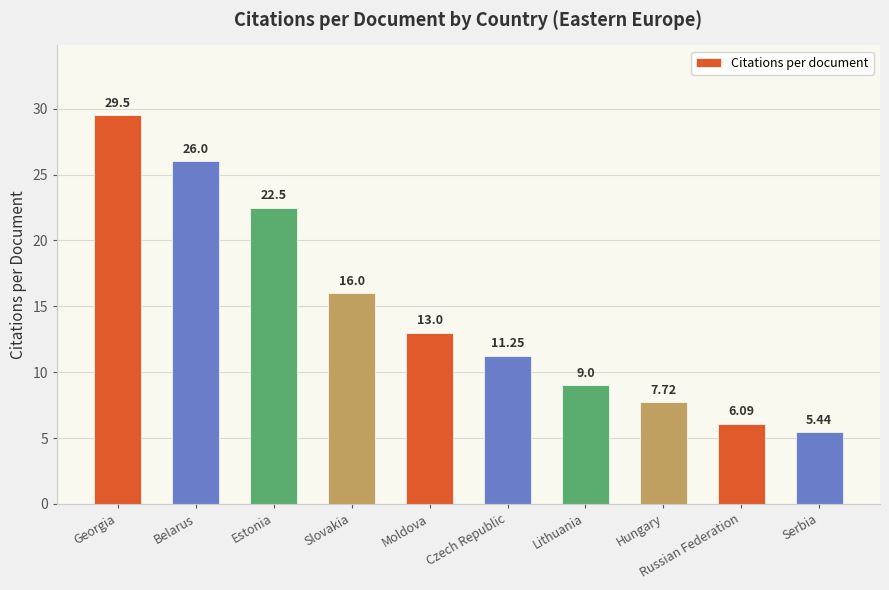

Approximately how many times larger is the value at Slovakia compared to Estonia?

0.7